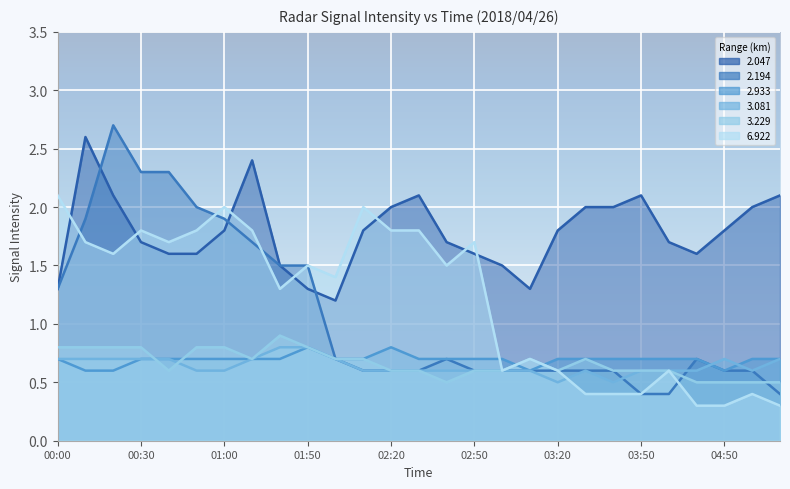

At how many categories does at least one series exceed 0?

27